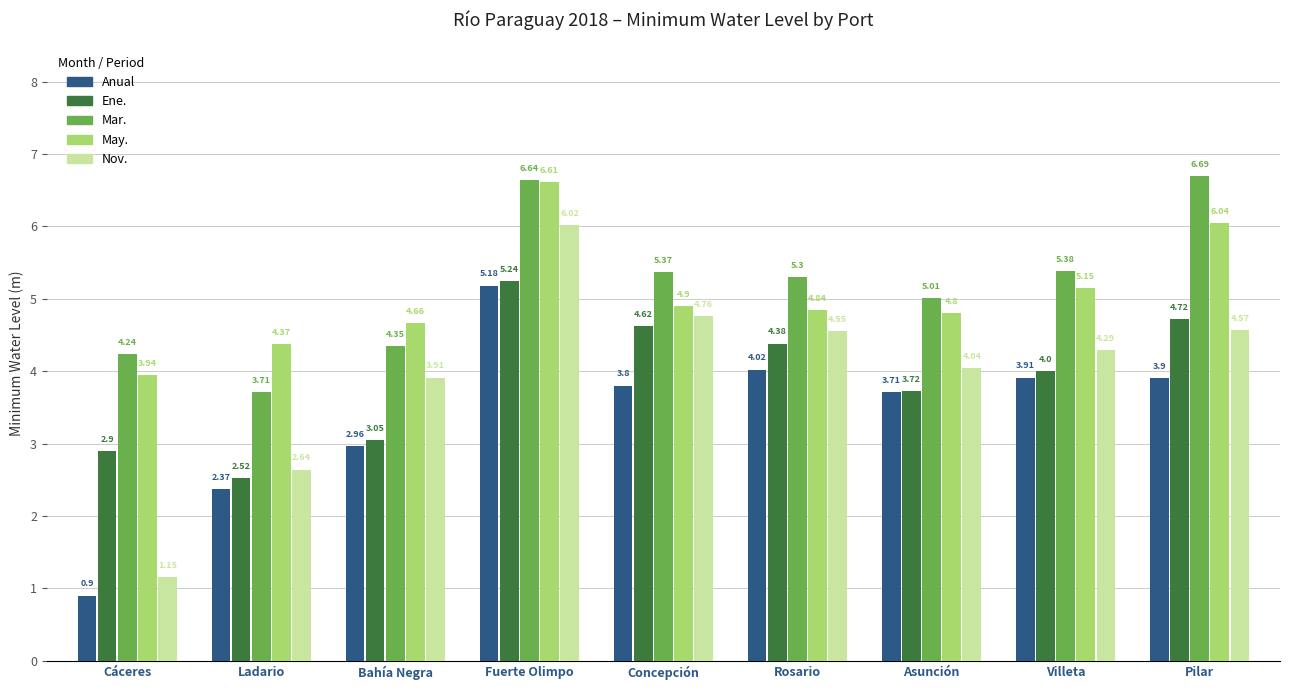

Which category has the lowest value across all series?

Cáceres